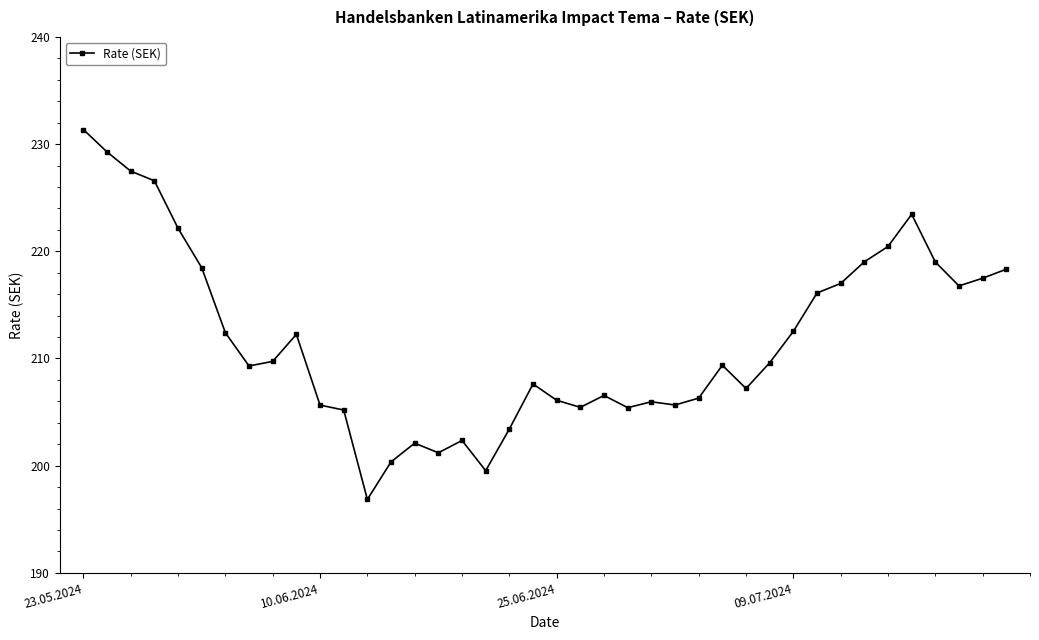

What is the average value?

211.8